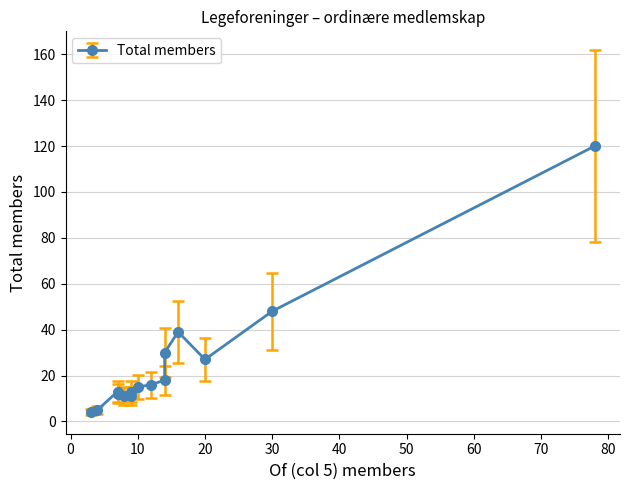

How many interior local valleys (lower than both neighbors) does the data have?

3